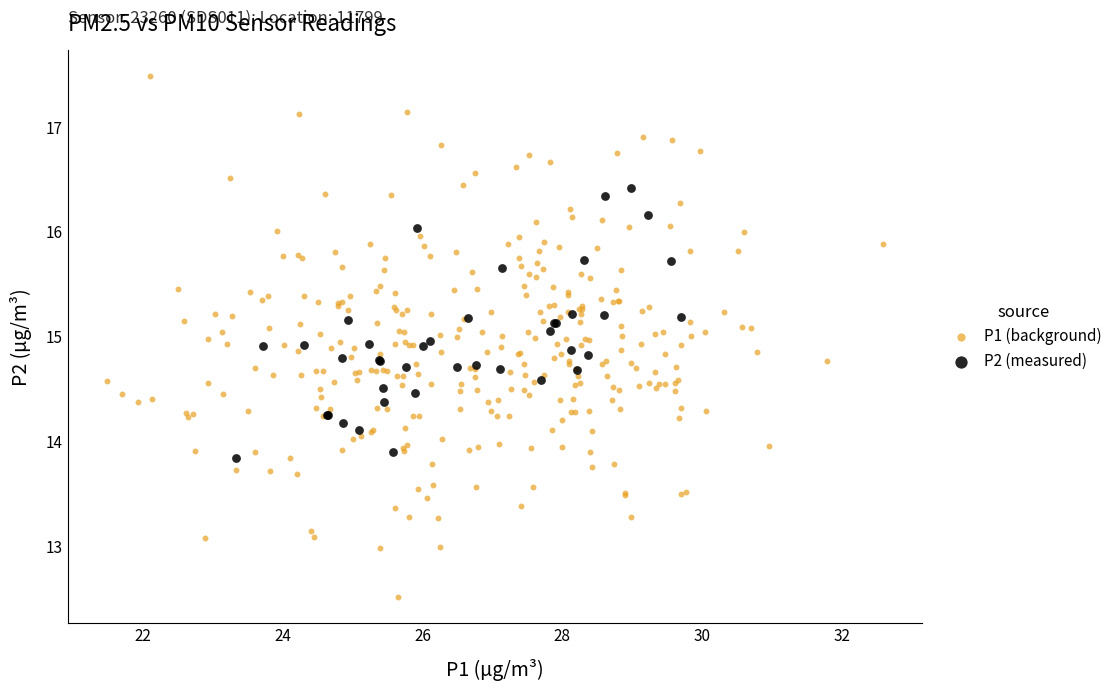

Which series has the largest Y range (max minus min)?

P1 (background)